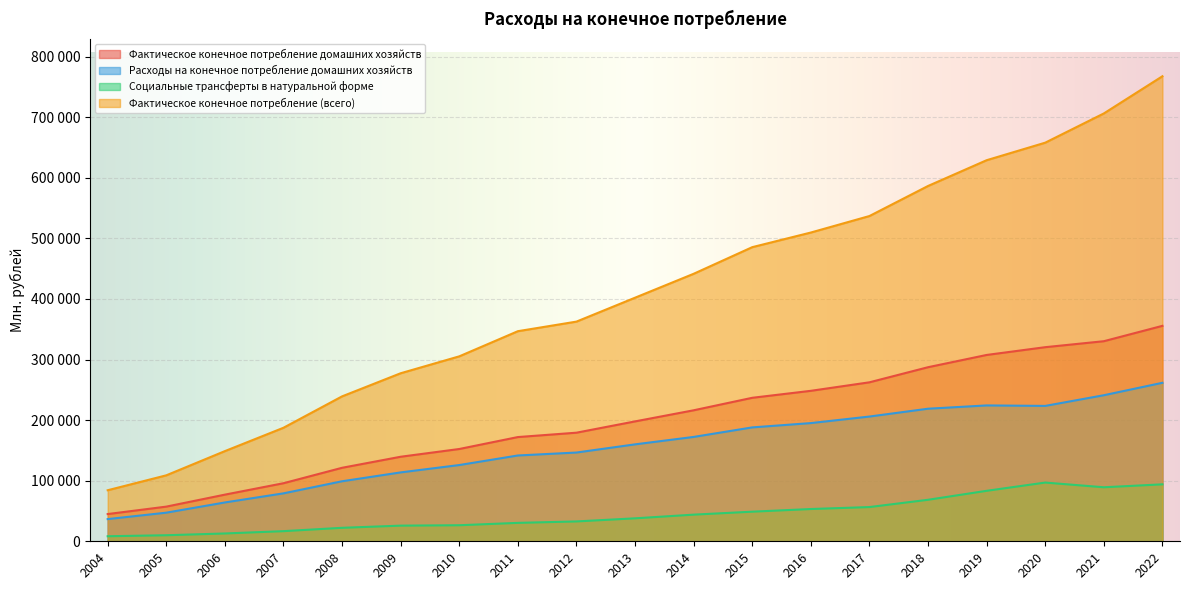

What is the sum of all Социальные трансферты в натуральной форме values?

858156.5